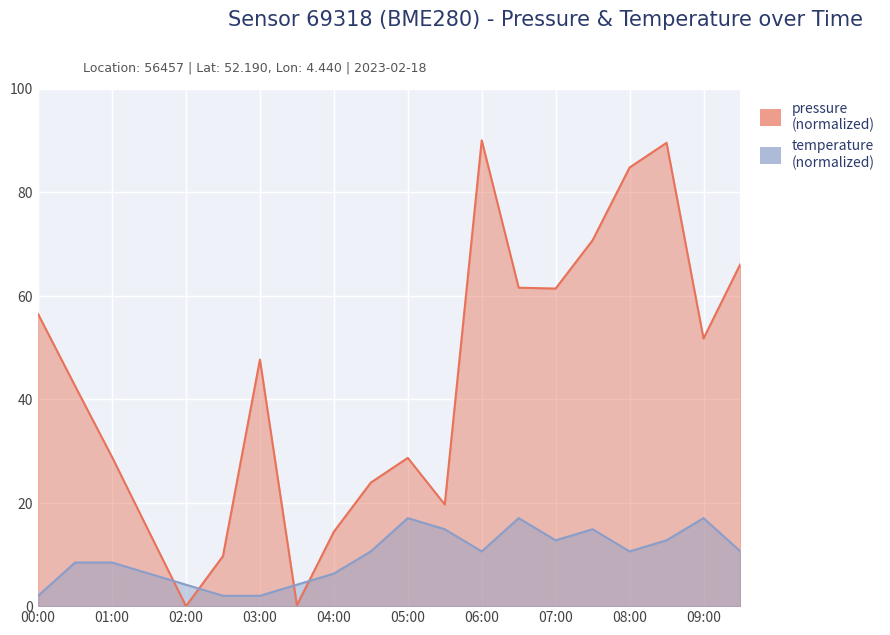

Between which two adjacent categories do pressure and temperature first intersect?

01:30 and 02:00